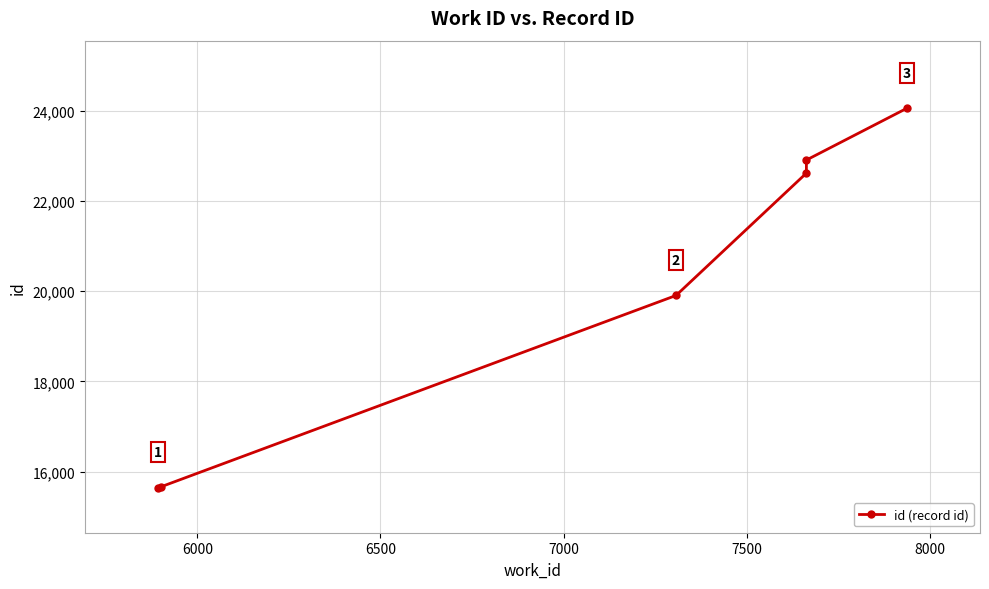

Reading left to right, what are all the values shown in this chart?

15647	15669	19906	22618	22908	24054